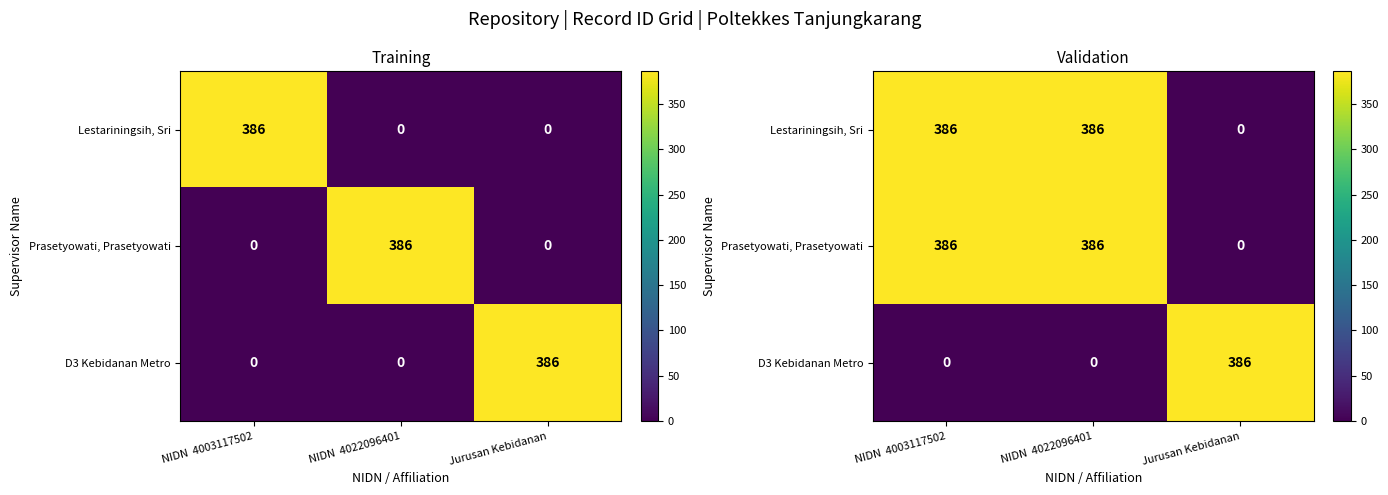

What is the difference between the maximum and minimum values in the D3 Kebidanan Metro series?

386